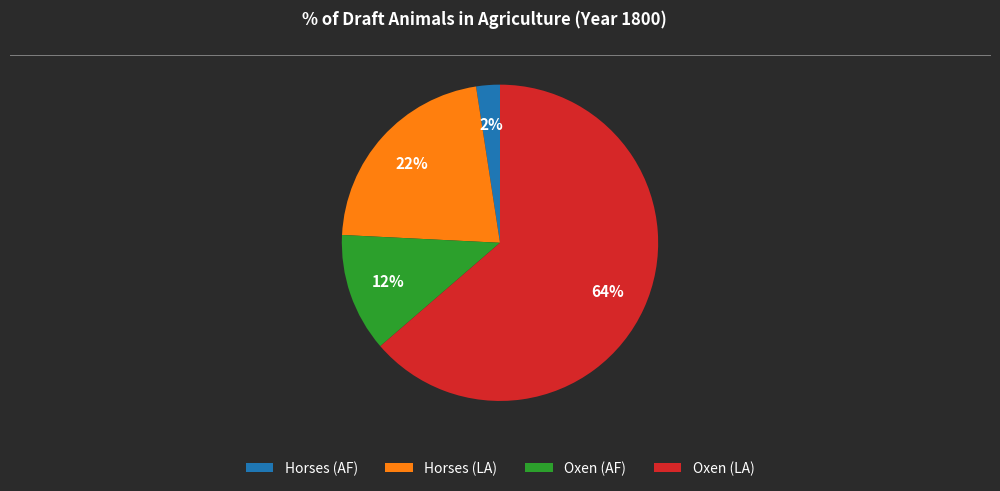

To the nearest percent, what is the average slice percentage?

25%